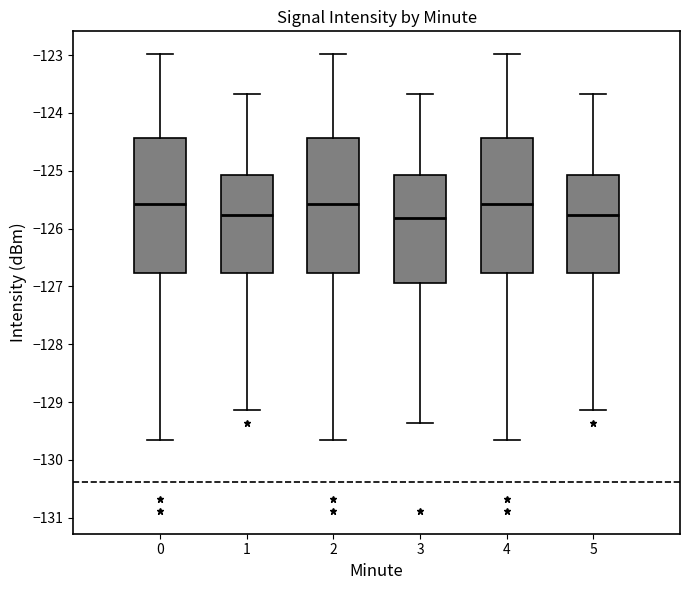

Reading left to right, read every box against the y-axis: the position of its median line, the range the box covers, and the ends of its whiskers. The values are not printed on the chart, so give them approximately, as read against the axis.

0: median -125.6, box -126.8 to -124.4, whiskers -129.7 to -123.0
1: median -125.8, box -126.8 to -125.1, whiskers -129.1 to -123.7
2: median -125.6, box -126.8 to -124.4, whiskers -129.7 to -123.0
3: median -125.8, box -126.9 to -125.1, whiskers -129.4 to -123.7
4: median -125.6, box -126.8 to -124.4, whiskers -129.7 to -123.0
5: median -125.8, box -126.8 to -125.1, whiskers -129.1 to -123.7